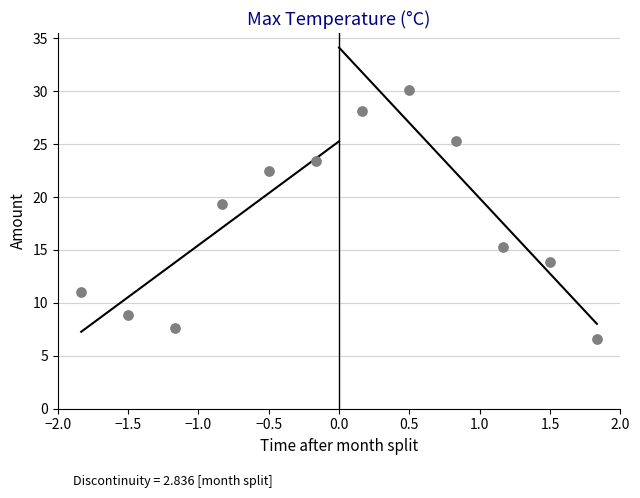

What is the range of X values (max minus min)?

3.7